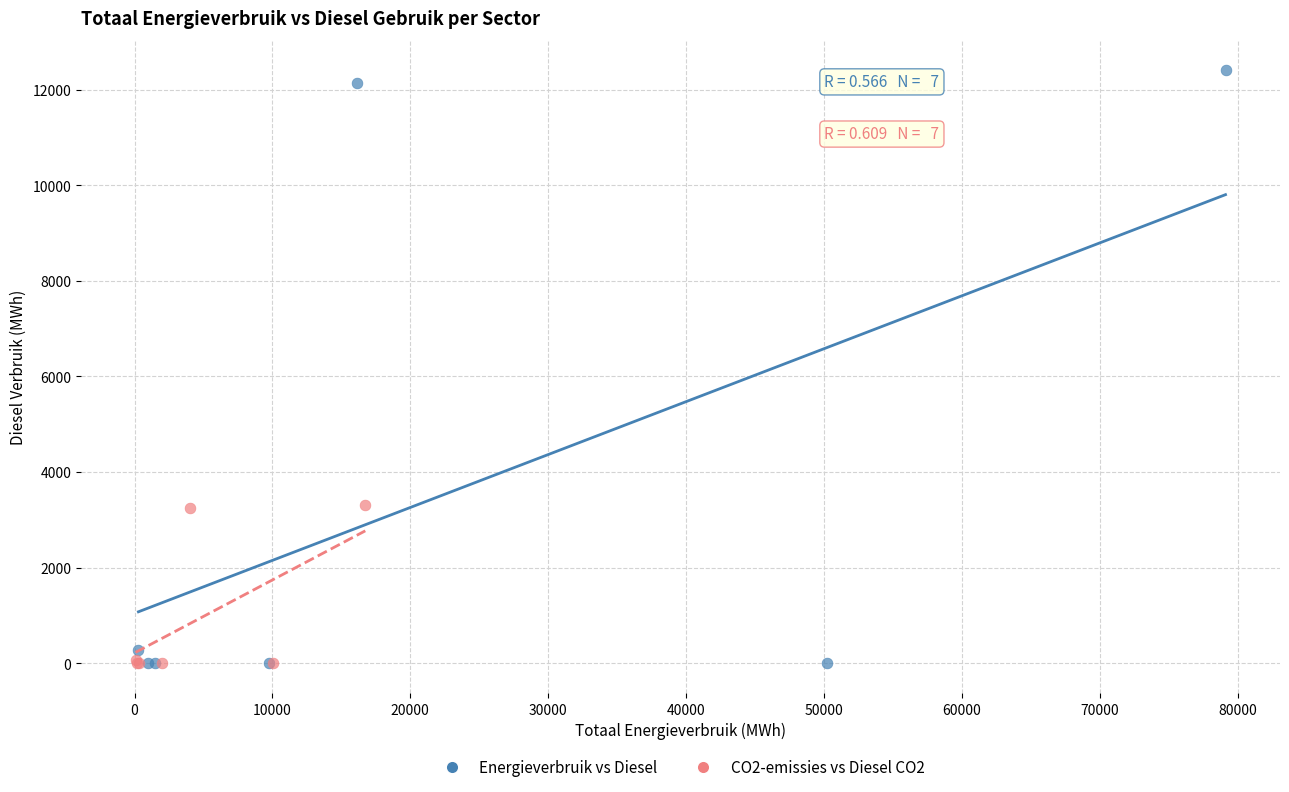

Which series has the largest Y range (max minus min)?

Energieverbruik vs Diesel